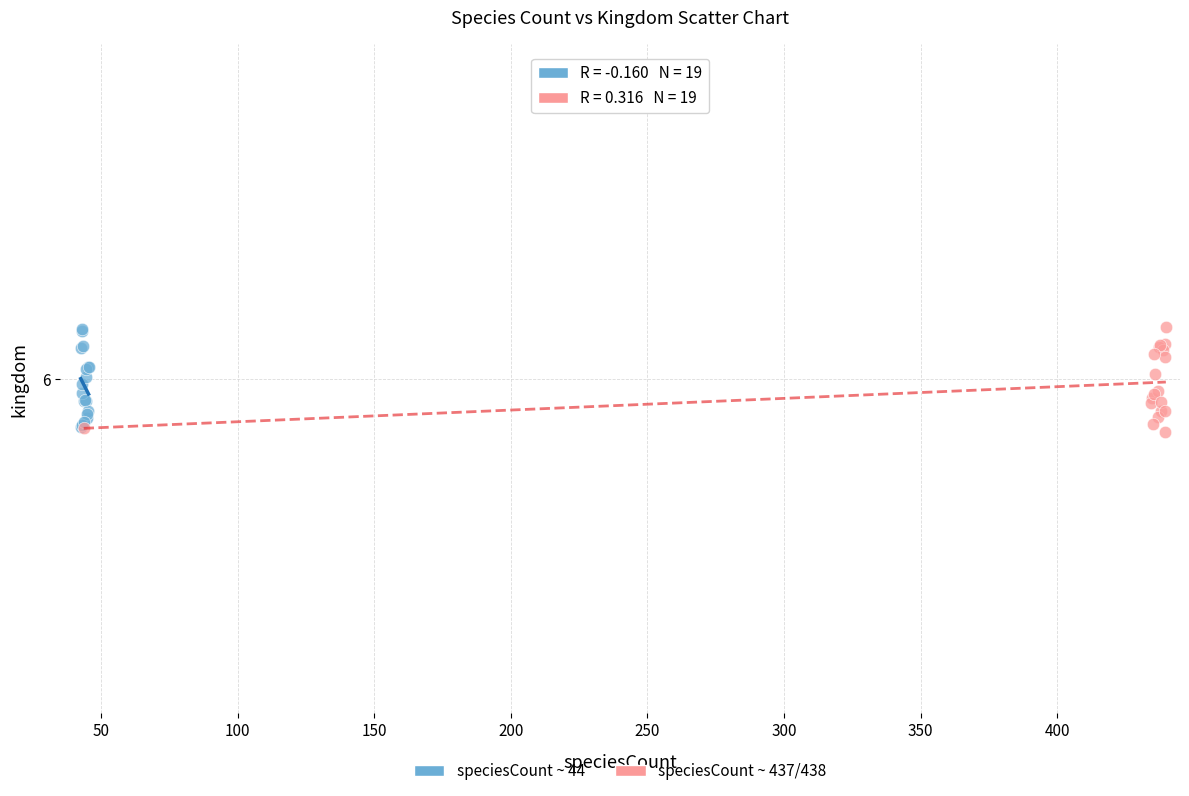

What are all the series names shown in the legend?

speciesCount ~ 44, speciesCount ~ 437/438